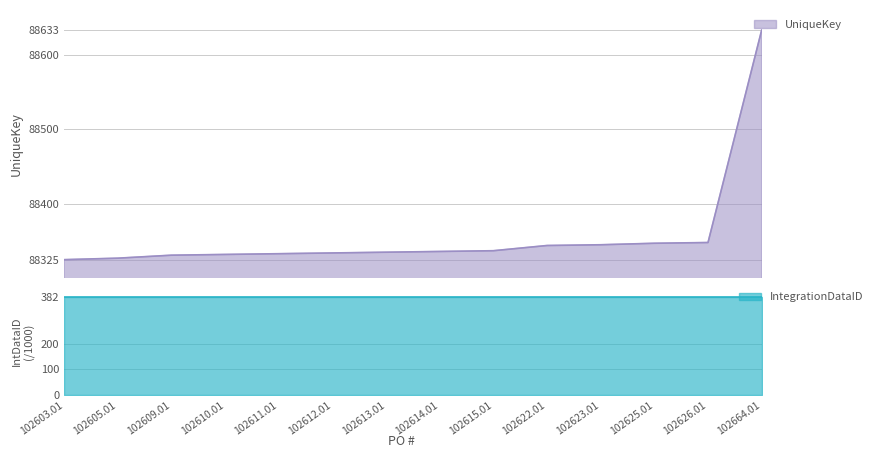

Rank the categories by value from lowest to highest.

102603.01, 102605.01, 102609.01, 102610.01, 102611.01, 102612.01, 102613.01, 102614.01, 102615.01, 102622.01, 102623.01, 102625.01, 102626.01, 102664.01